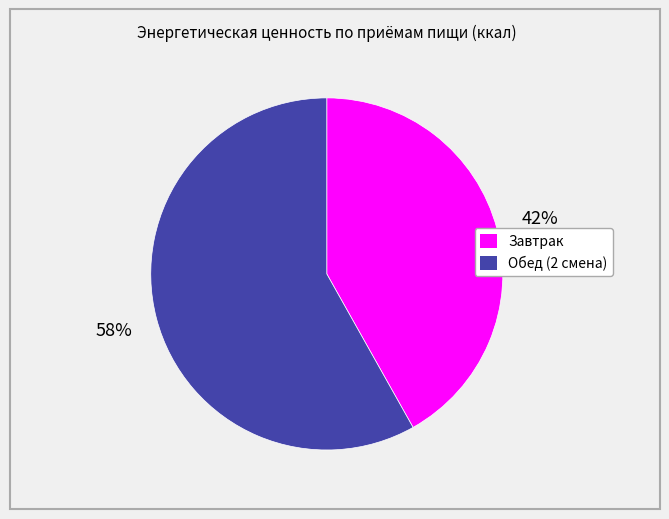

Which slice is the smallest?

Завтрак